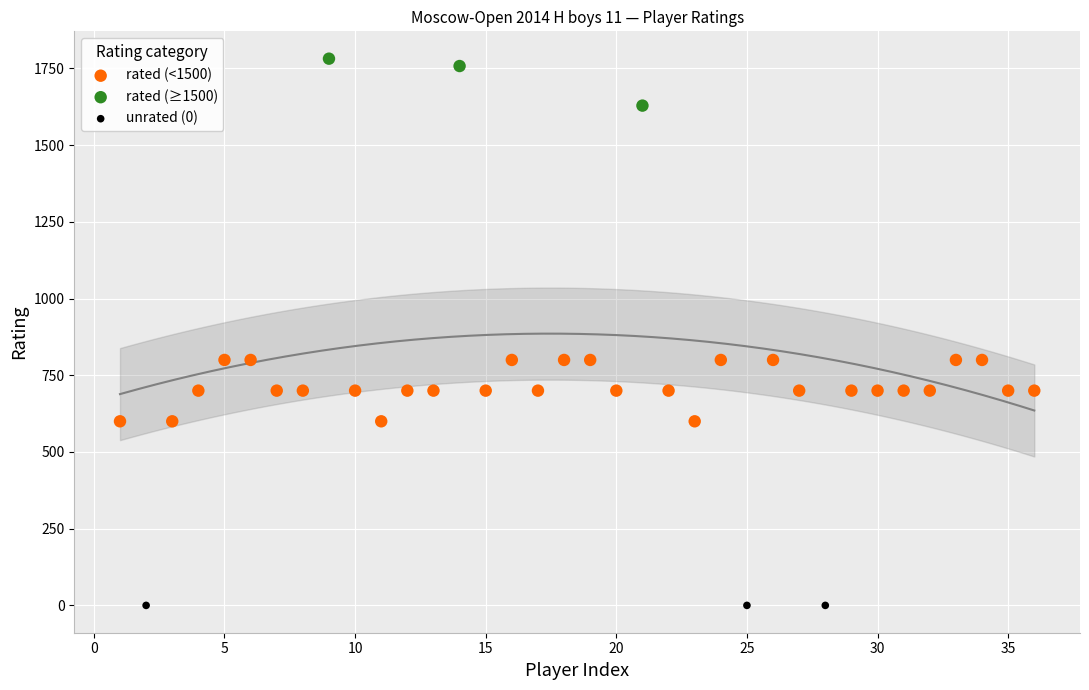

Which series reaches the maximum Y coordinate?

rated (≥1500)